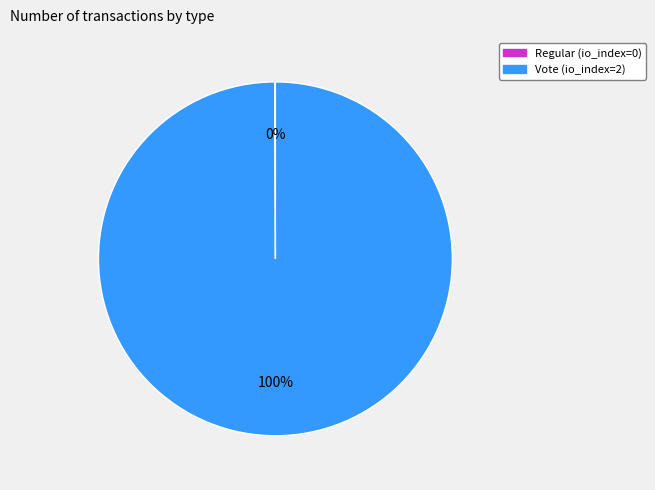

The Vote slice represents 100% of the pie. True or false?

True